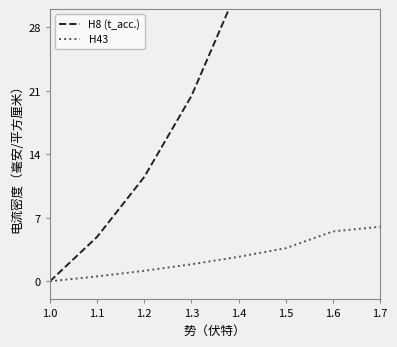

Reading right to left, extract all data points from this chart.

H8 (t_acc.): 100.3	70.7	48.7	32.5	20.4	11.5	4.9	0.0
H43: 6.0	5.5	3.6	2.7	1.9	1.2	0.5	0.0